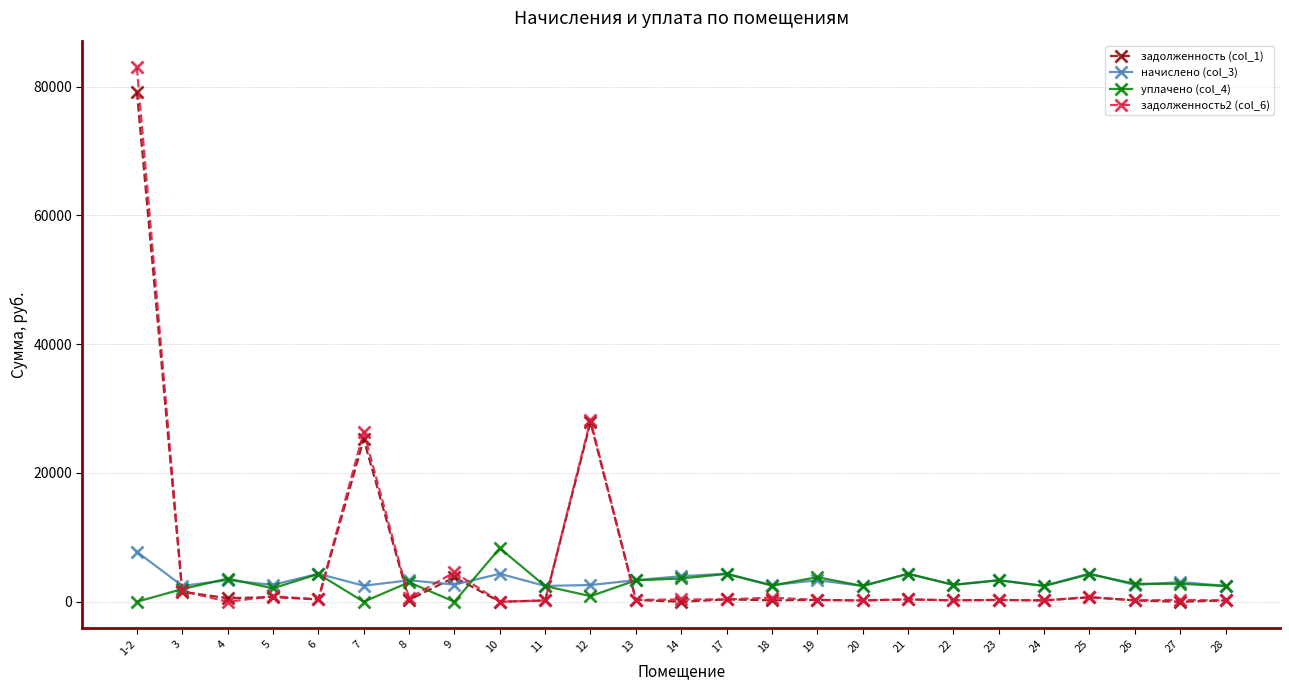

At which category is the sum across all series the highest?

1-2